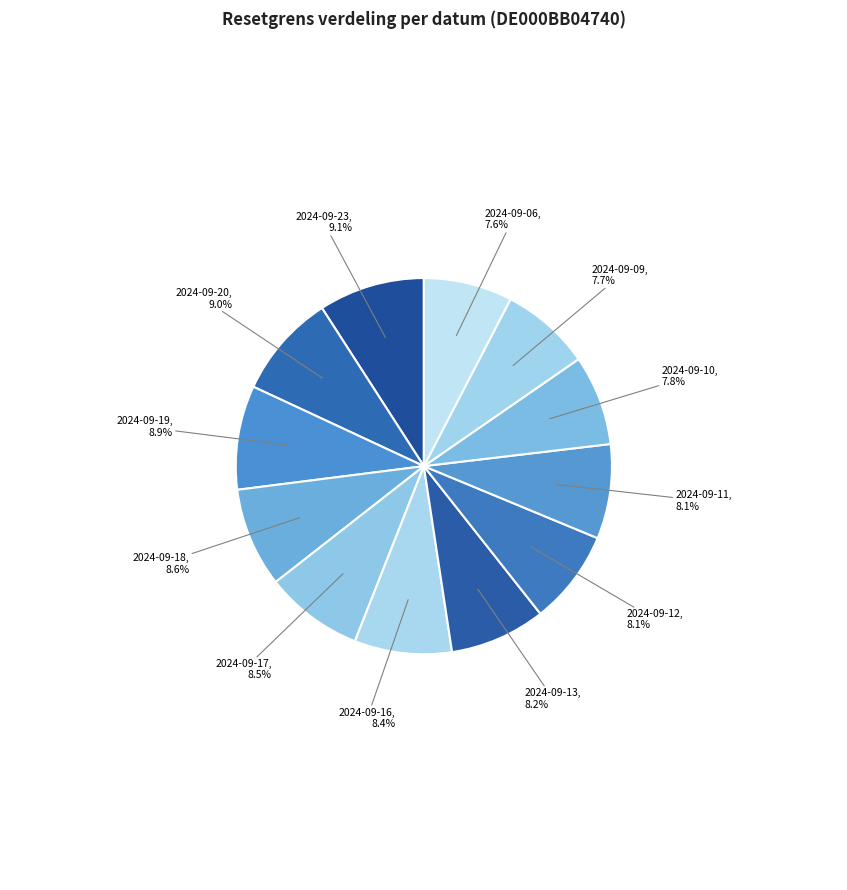

How many segments does this pie chart have?

12